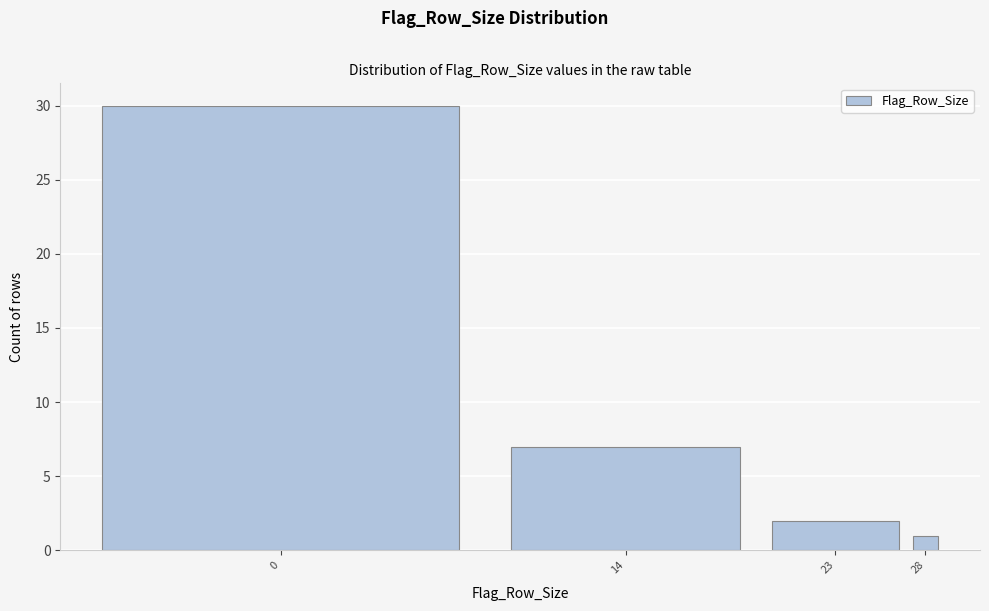

Reading left to right, transcribe all the data shown in this chart.

0=30	14=7	23=2	28=1